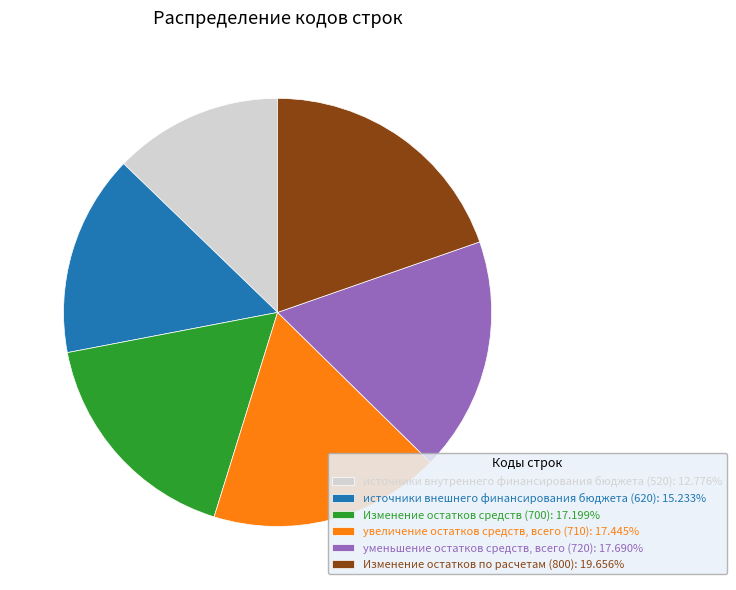

Which has a higher value, уменьшение остатков средств, всего (720) or источники внутреннего финансирования бюджета (520)?

уменьшение остатков средств, всего (720)